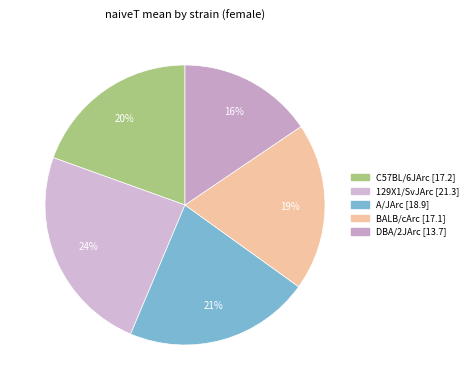

How many segments does this pie chart have?

5